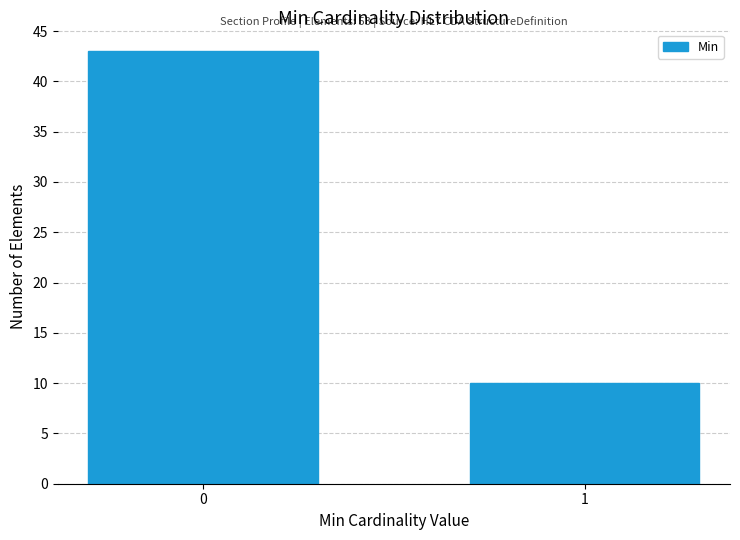

Reading left to right, transcribe all the data shown in this chart.

43	10